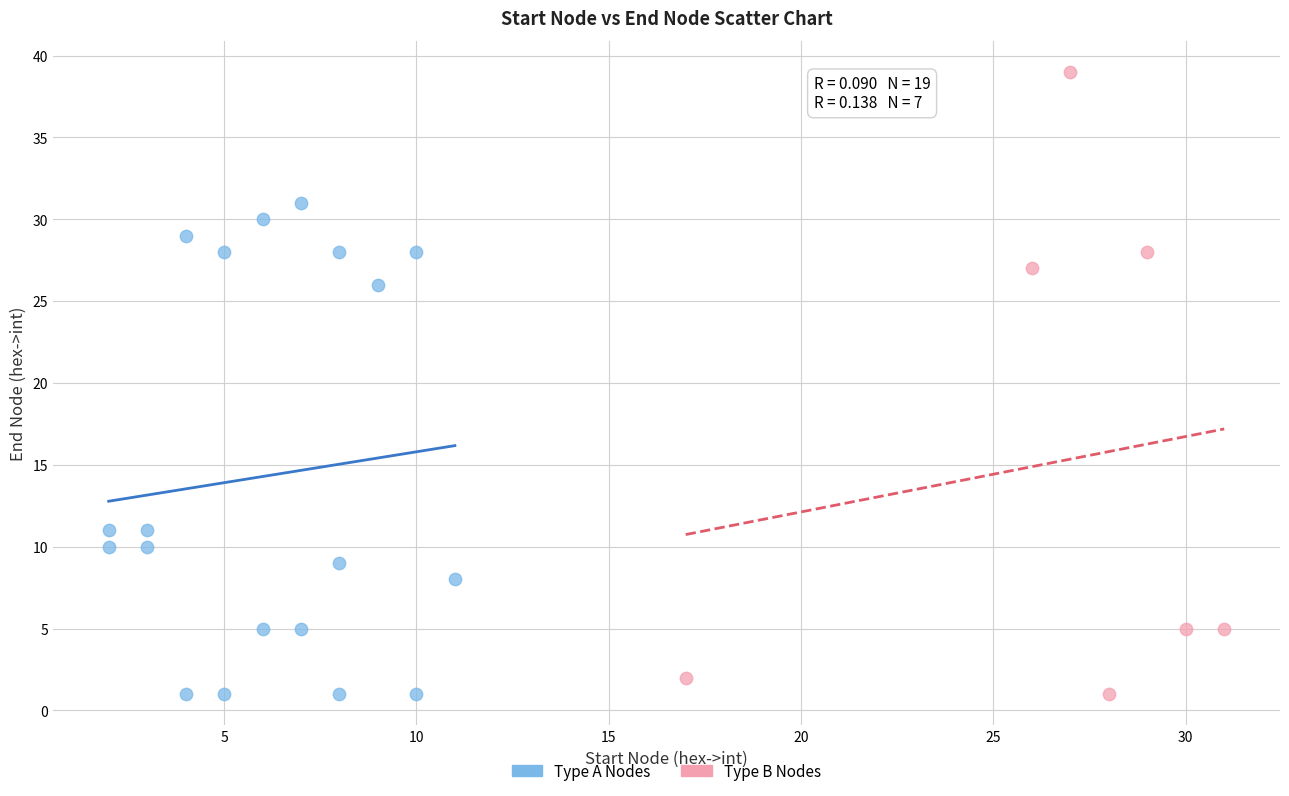

Which series has the largest Y range (max minus min)?

Type B Nodes